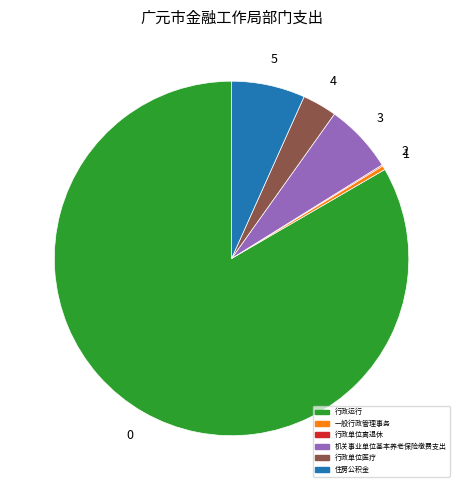

Which category has the biggest portion of the pie?

行政运行